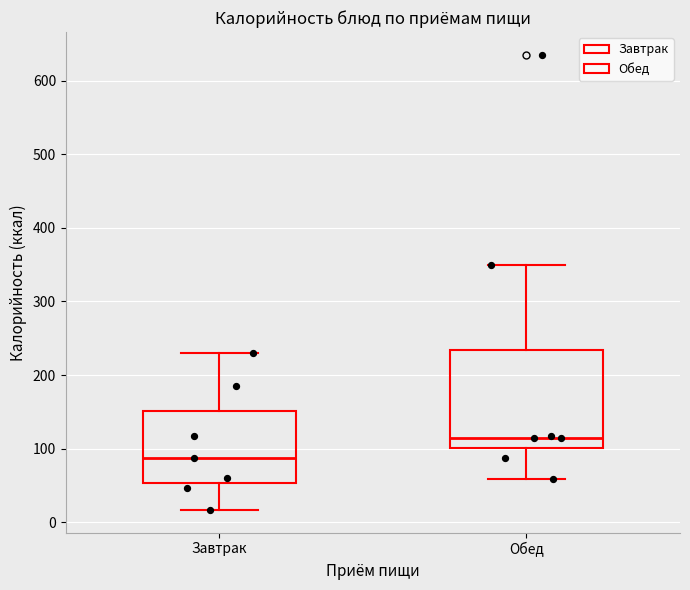

Which box is the tallest, from its lower edge to its upper edge?

Обед